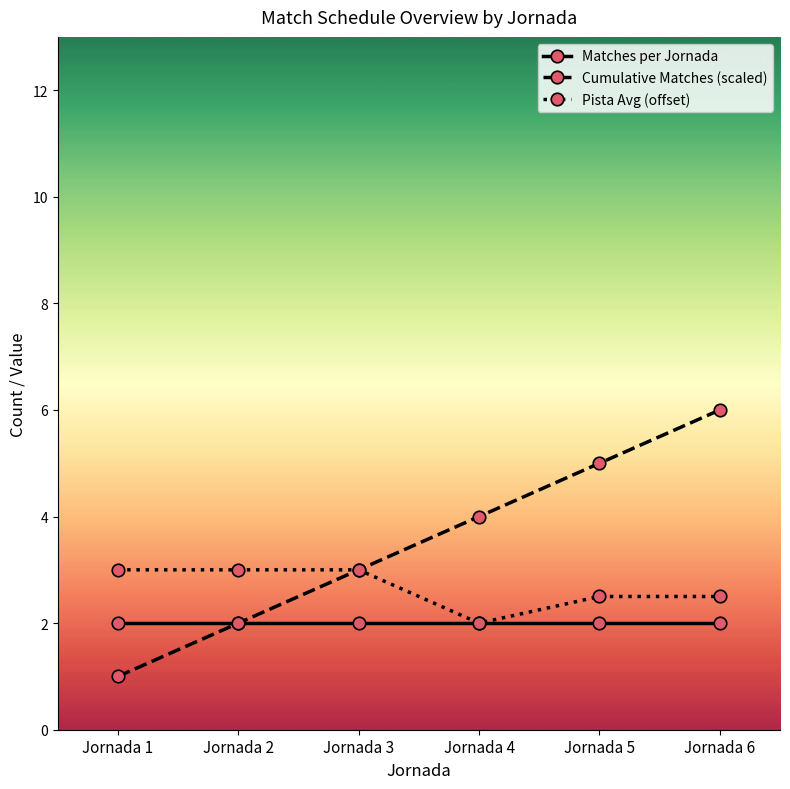

Which series has the largest total across all categories?

Cumulative Matches (scaled)